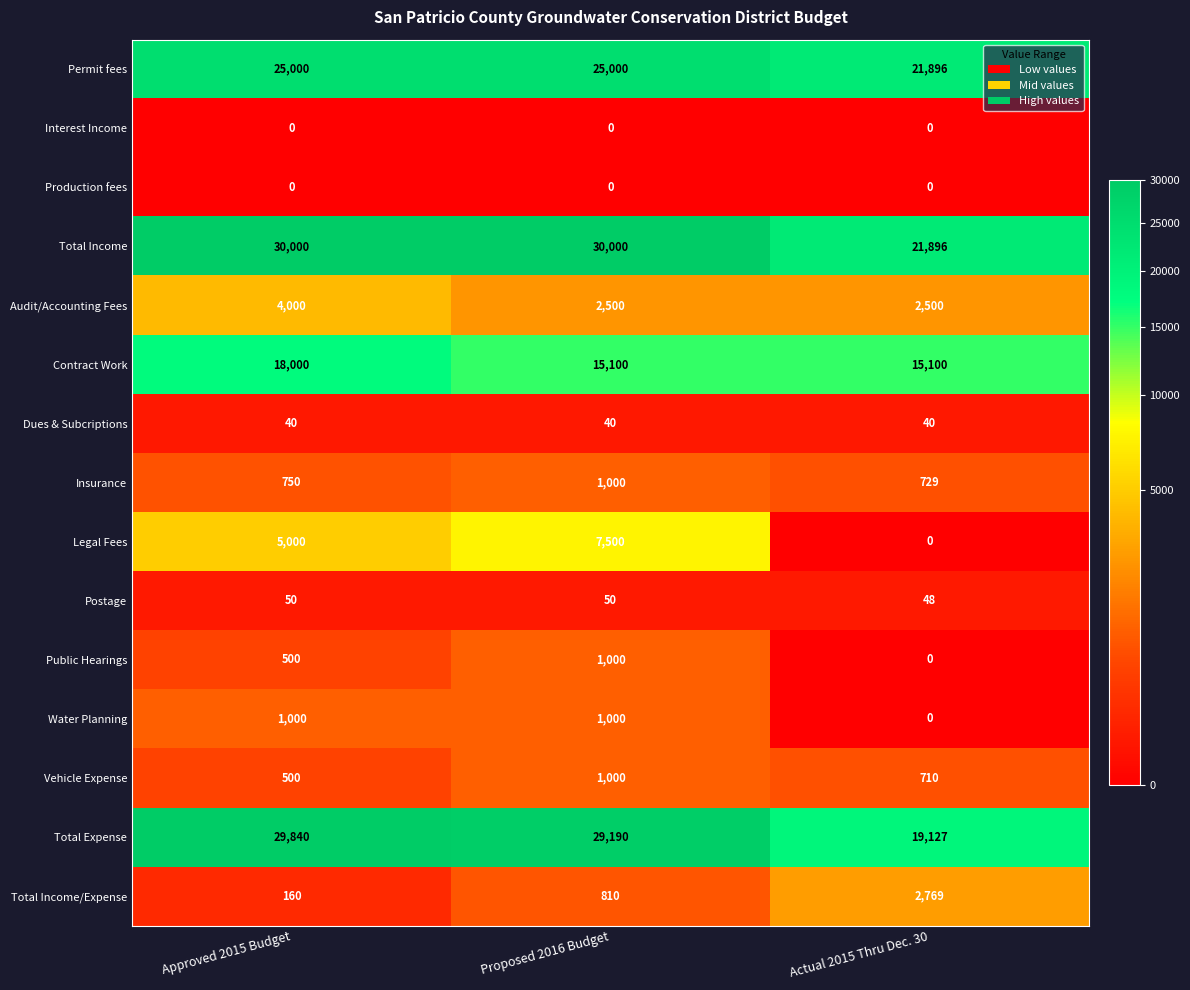

The value of Dues & Subcriptions at Approved 2015 Budget is 25. True or false?

False